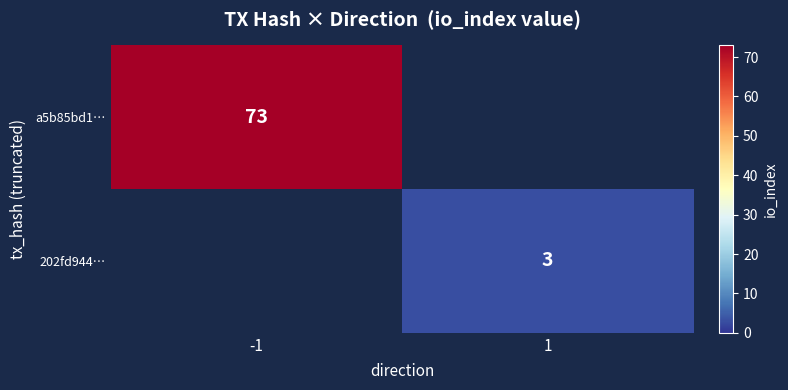

How many data points does each series have?

2